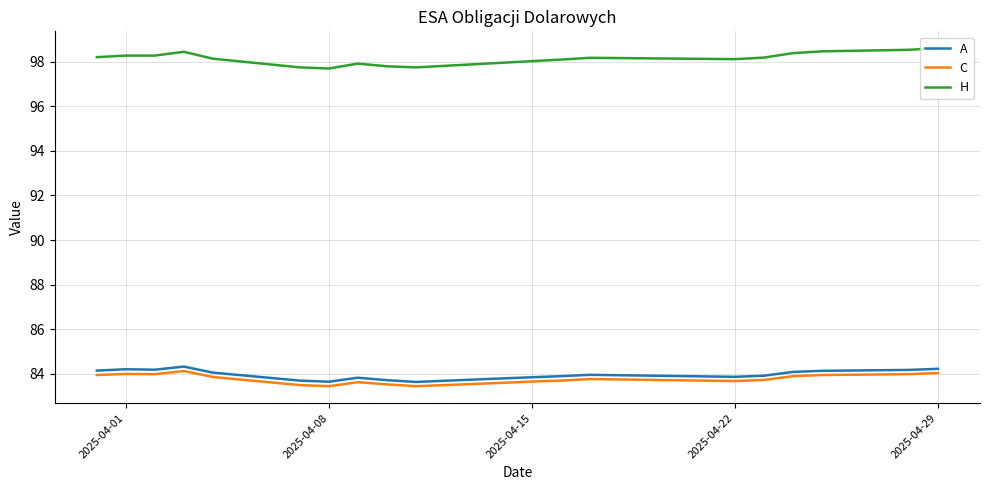

Which series has the largest total across all categories?

H